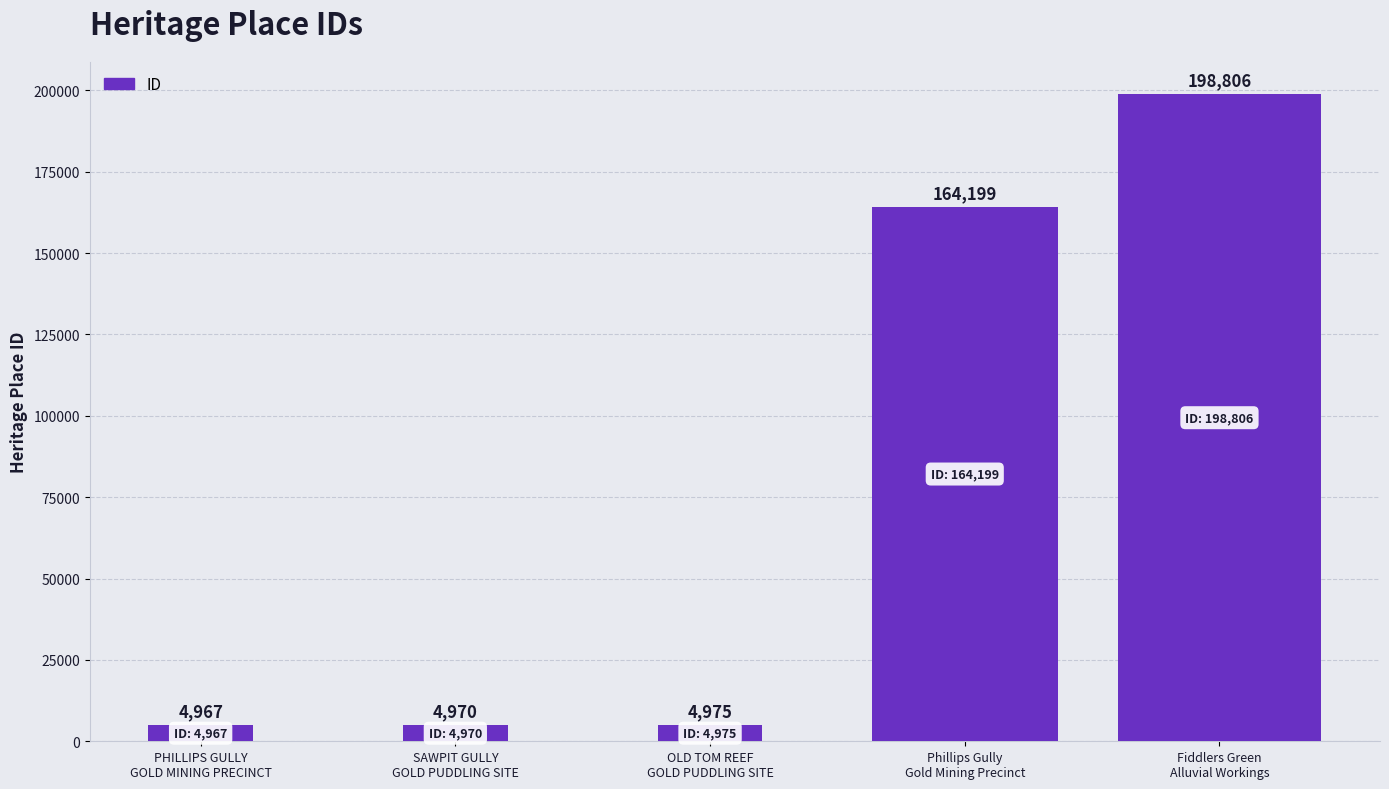

Are the bars grouped side by side (vs. stacked)?

No